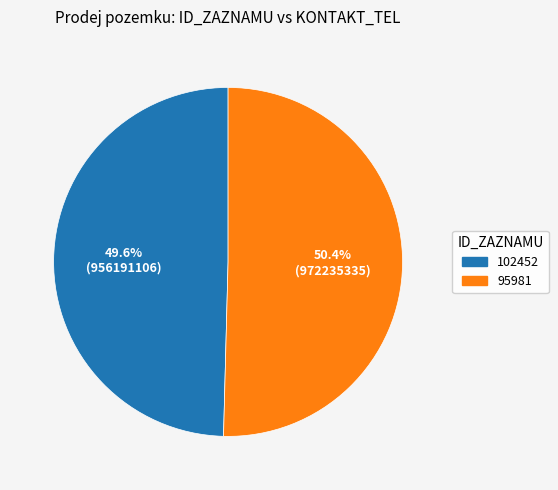

Rank the categories by value from lowest to highest.

102452, 95981